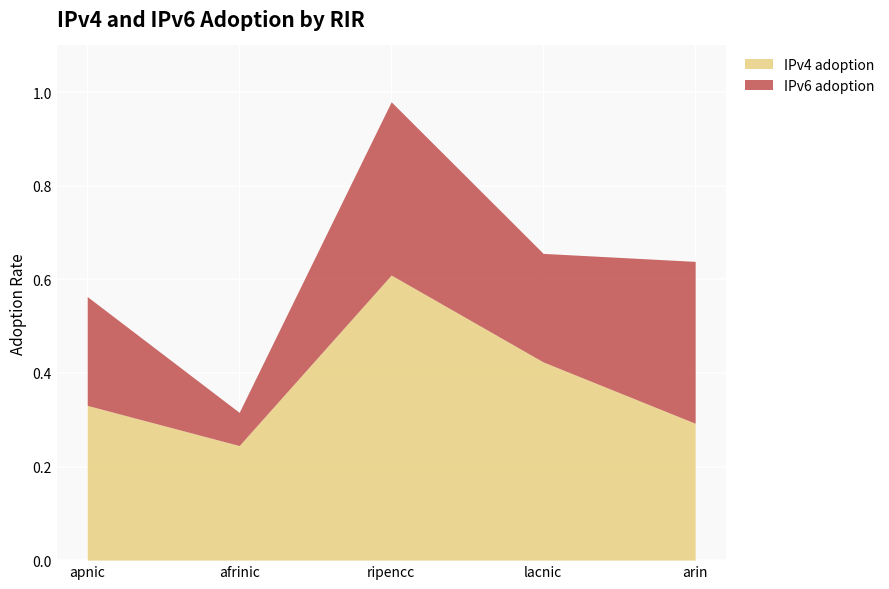

Is the value of IPv6 adoption at apnic greater than the value of IPv4 adoption at lacnic?

No